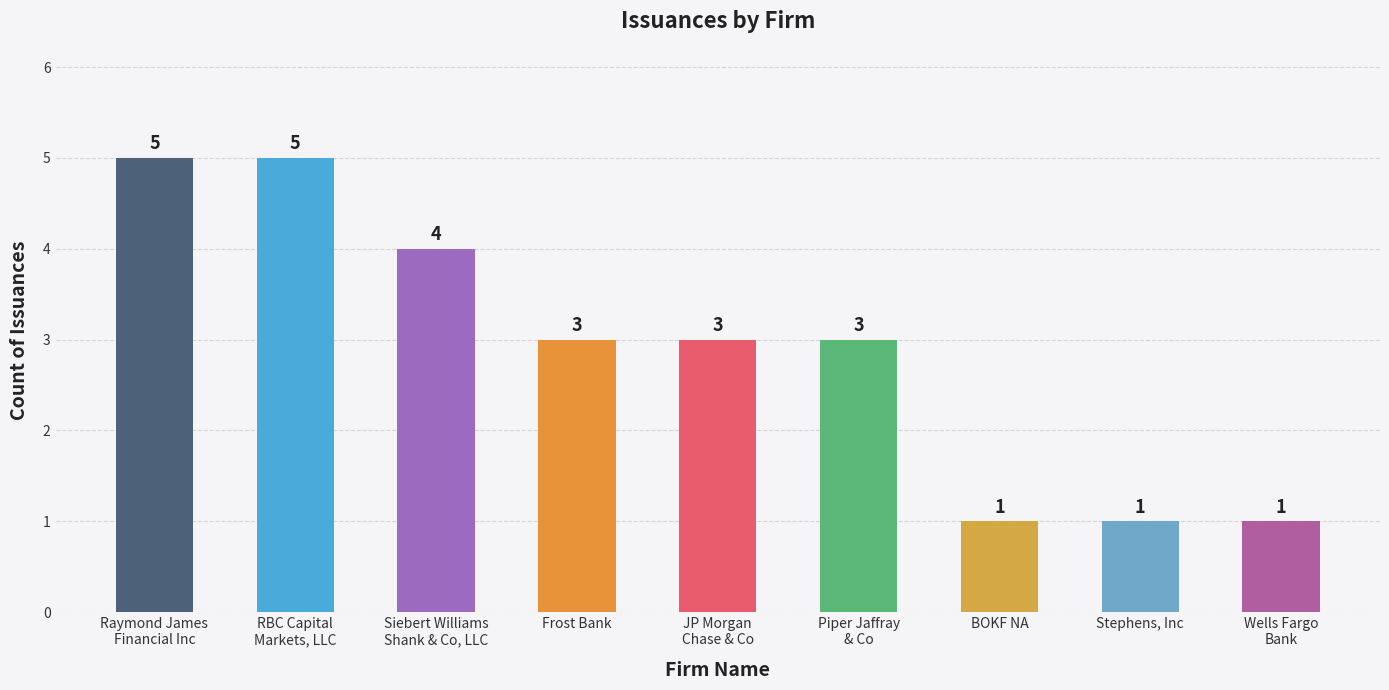

Reading right to left, extract all data points from this chart.

1	1	1	3	3	3	4	5	5